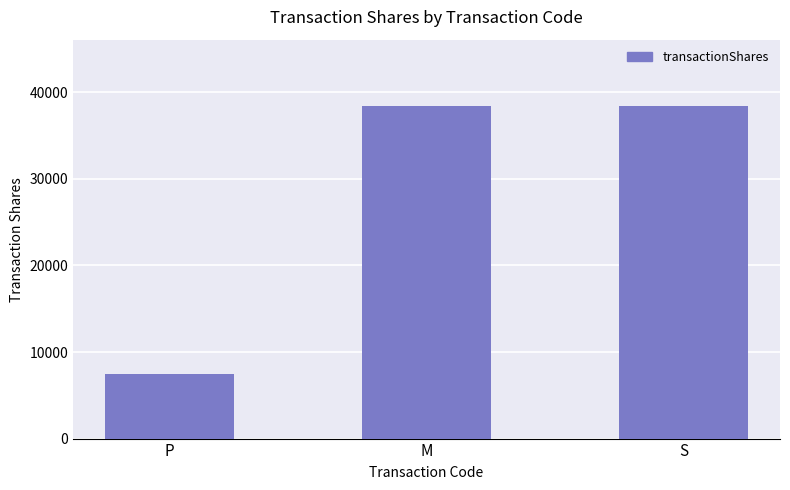

The value at M is 38400. True or false?

True